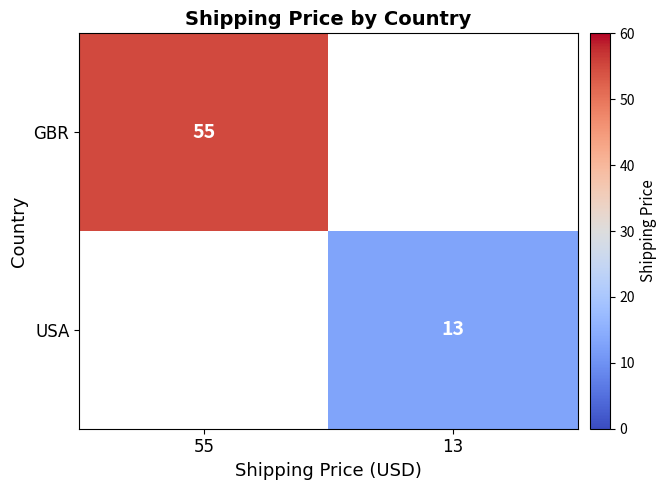

The GBR series shows 55 at 55. True or false?

True